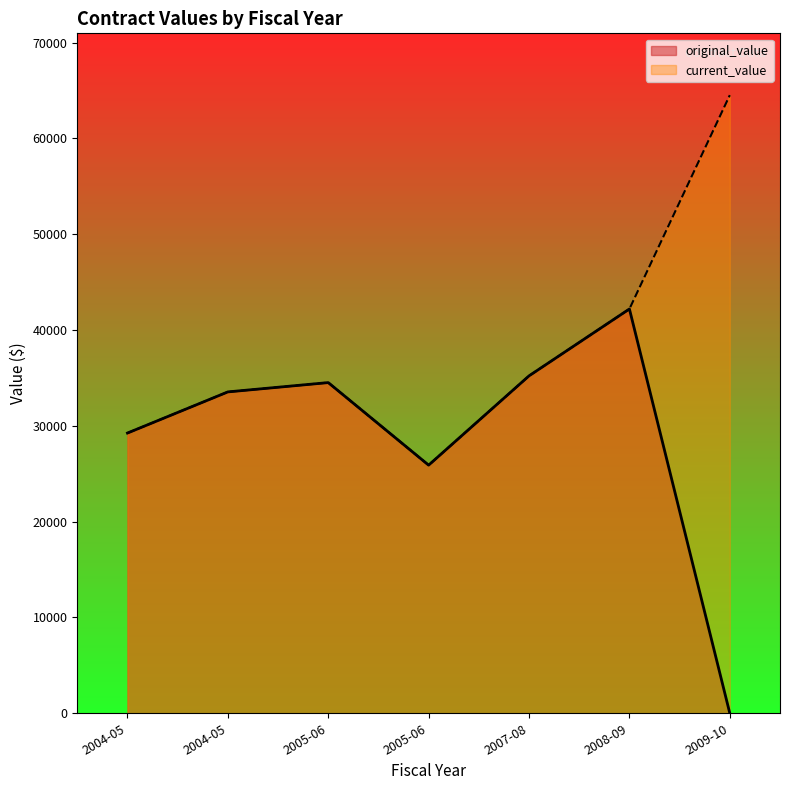

Does the chart display data point markers on the line(s)?

No